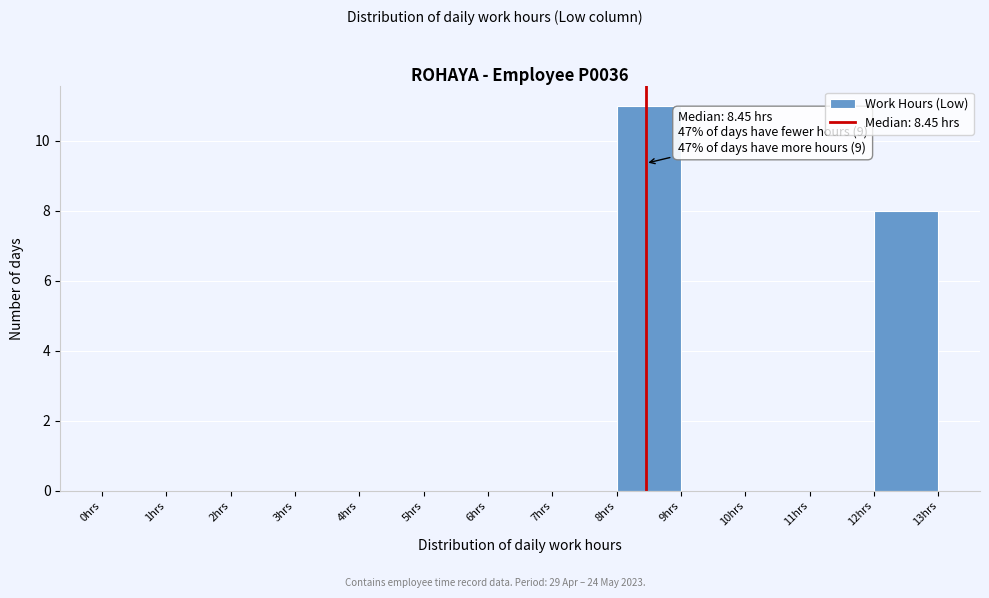

Which range on the x-axis has the tallest bar?

8 to 9